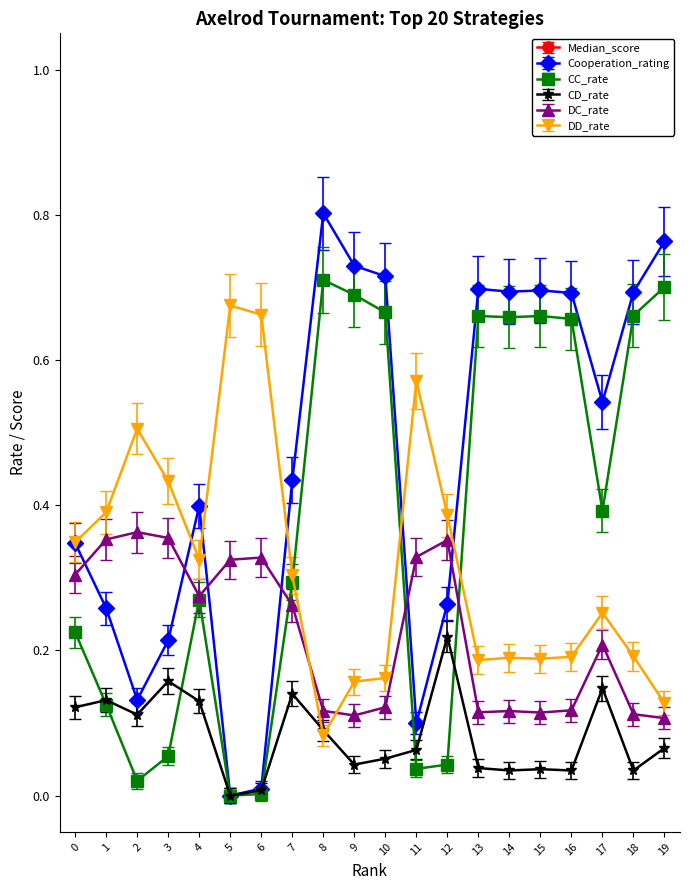

True or false: DC_rate and CD_rate cross at least once.

False